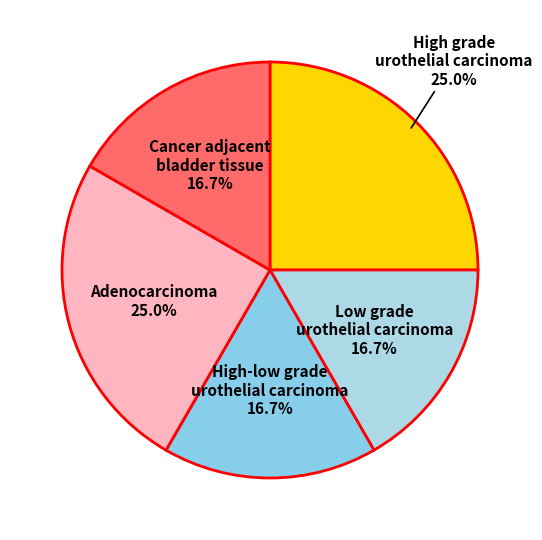

What percentage is NOT represented by Adenocarcinoma?

75.0%